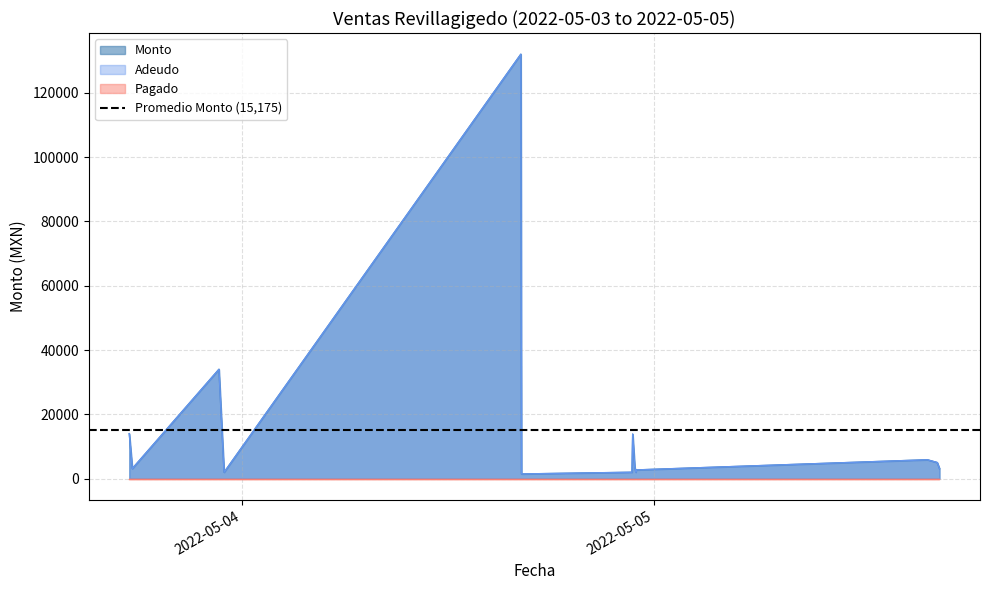

Is the value of Adeudo at 2022-05-05 16:40:57 greater than the value of Monto at 2022-05-04 22:54:25?

No